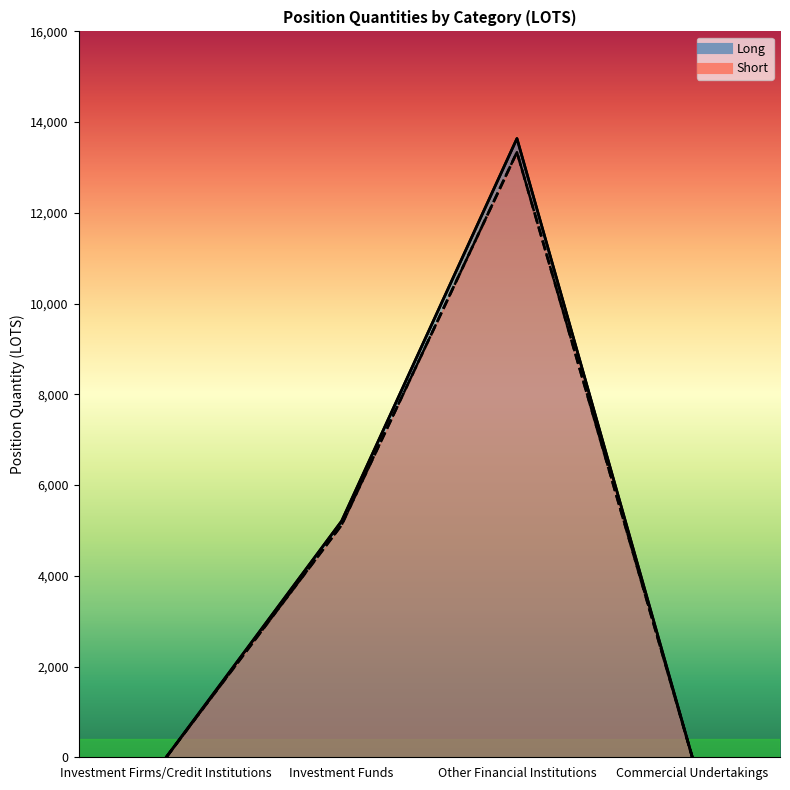

Which category has the lowest value in the Long series?

Investment Firms/Credit Institutions